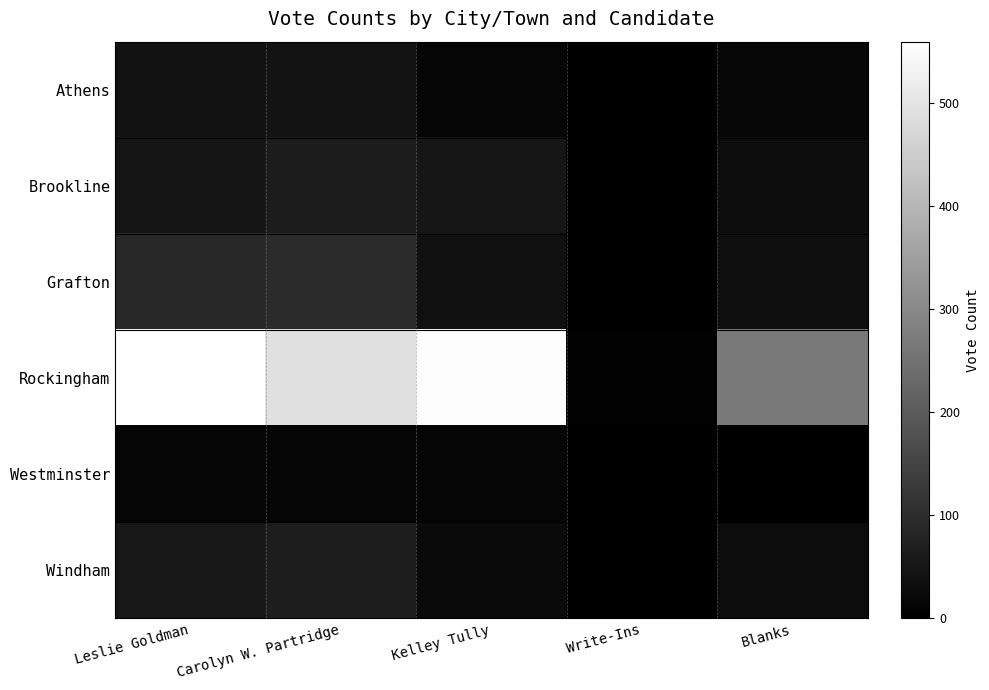

Which series has the largest total across all categories?

Rockingham